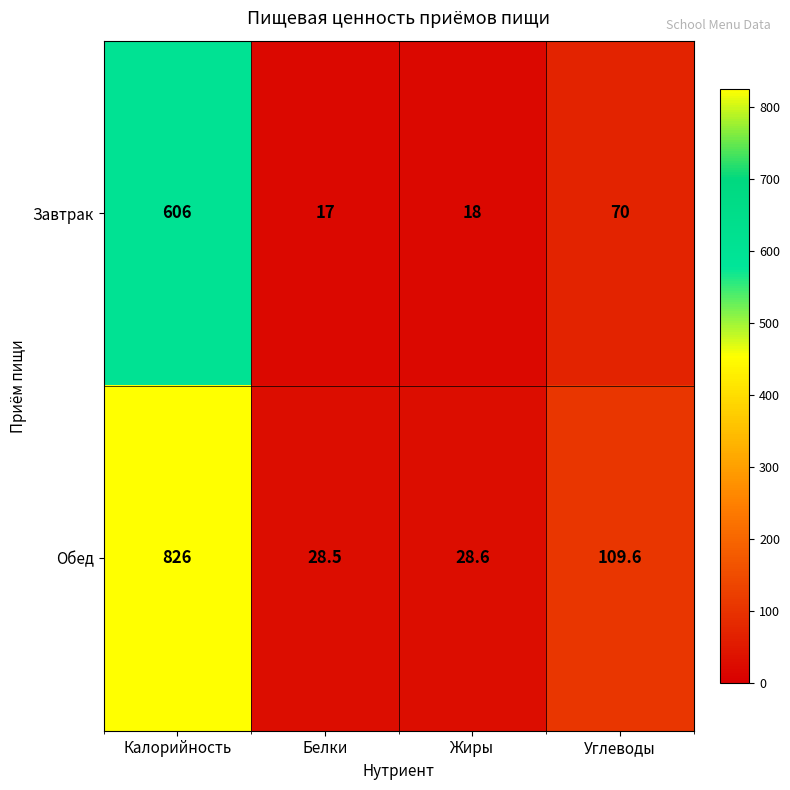

How many series are shown in this chart?

2